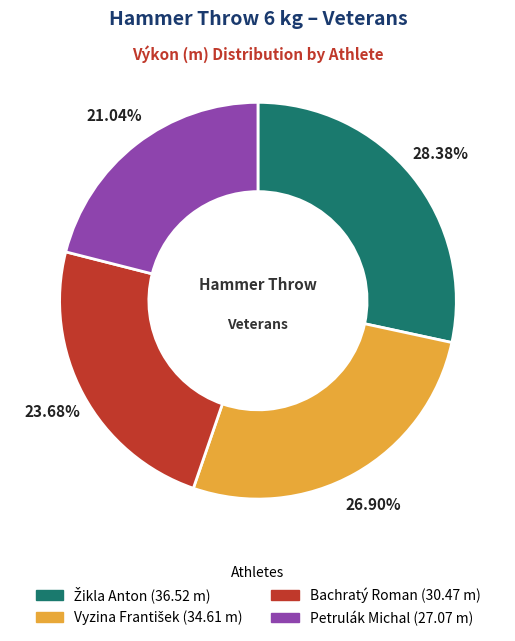

Between Petrulák Michal and Bachratý Roman, which is larger?

Bachratý Roman